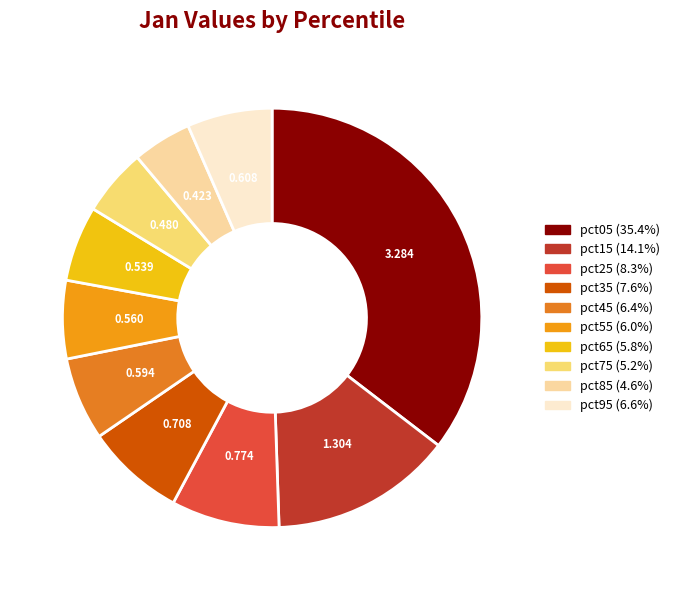

What is the smallest slice in the pie chart?

pct85